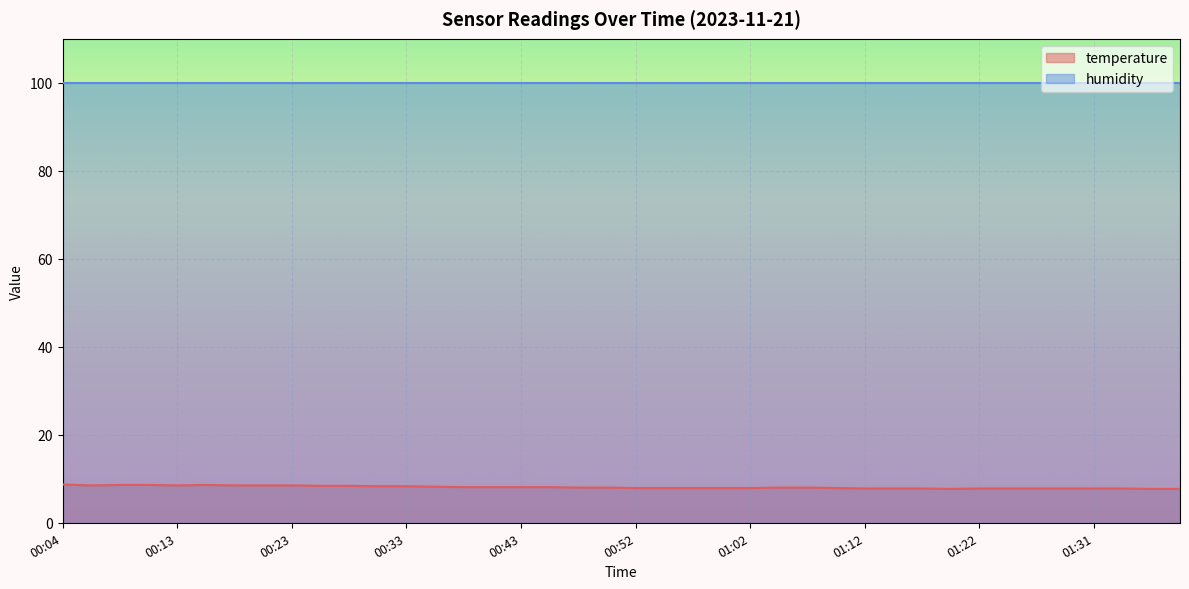

What position from the right is 00:40?

25